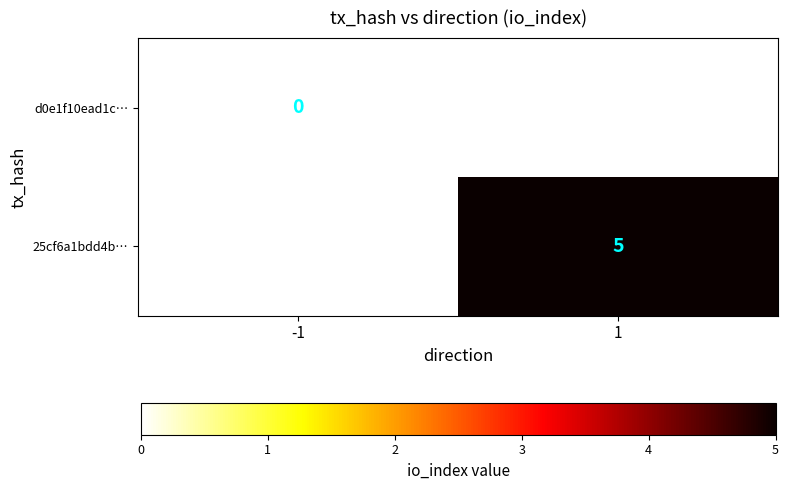

The 25cf6a1bdd4b… series shows 1 at 1. True or false?

False